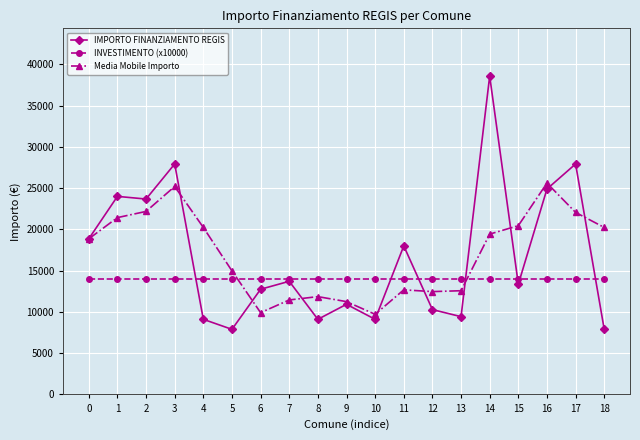

True or false: Media Mobile Importo and INVESTIMENTO (x10000) intersect in this chart.

True